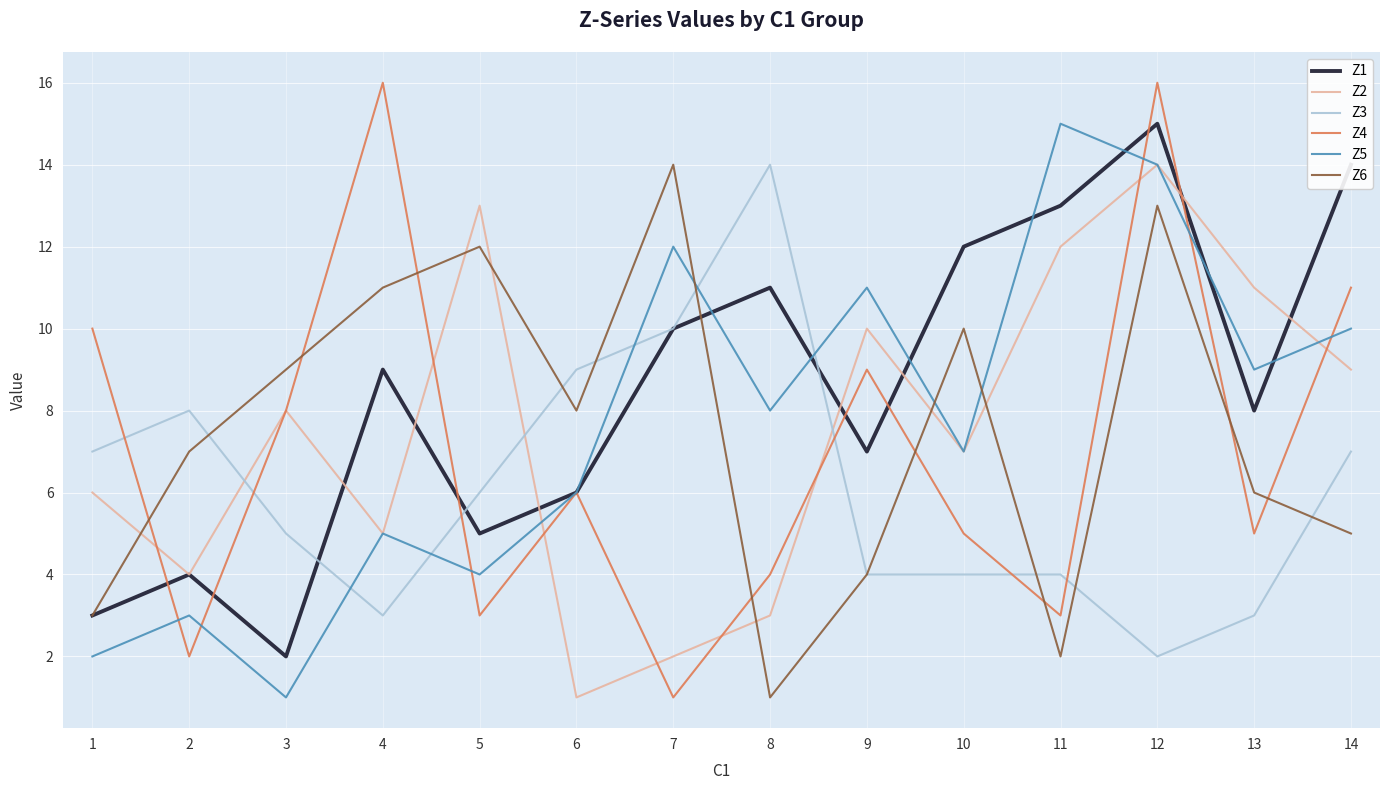

Rank the categories by Z2 value from highest to lowest.

12, 5, 11, 13, 9, 14, 3, 10, 1, 4, 2, 8, 7, 6